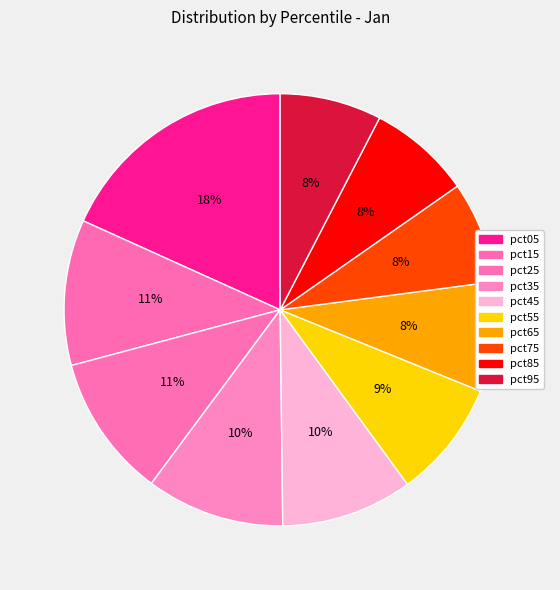

Which slice is the largest?

pct05